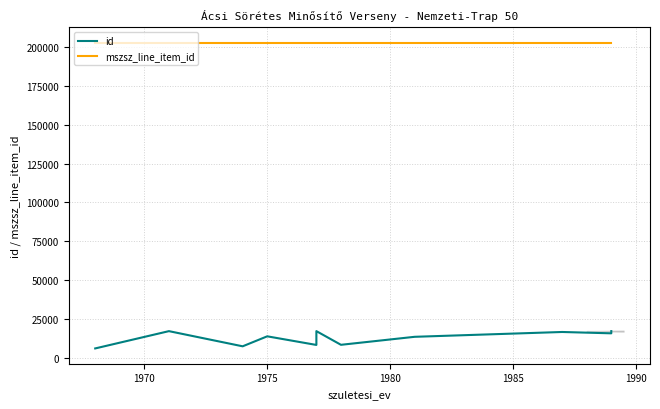

Which series has the widest spread of values?

id